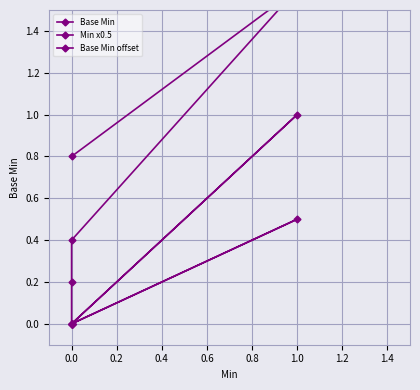

Rank the series by their maximum value, from lowest to highest.

Min x0.5, Base Min, Base Min offset